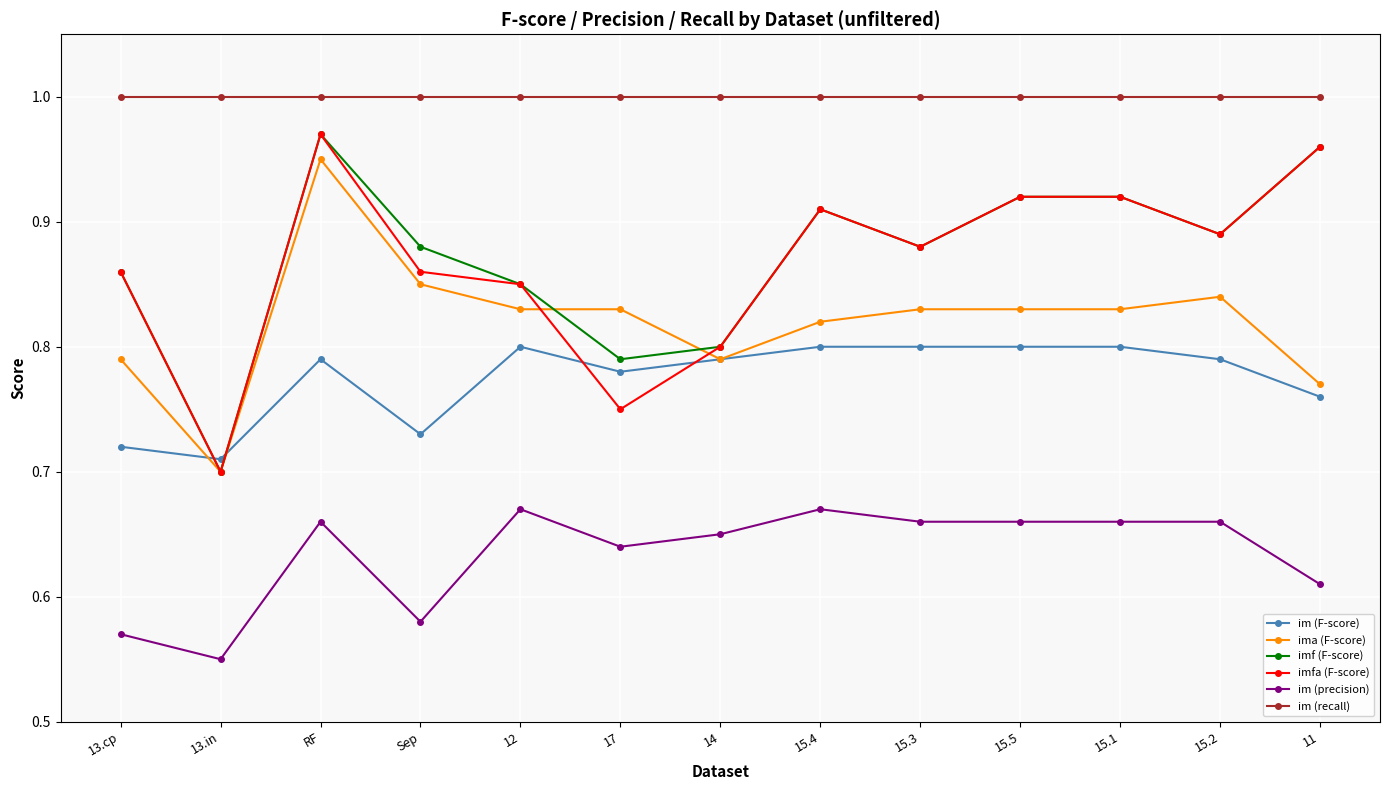

What is the label of the 12th point from the left?

15.2